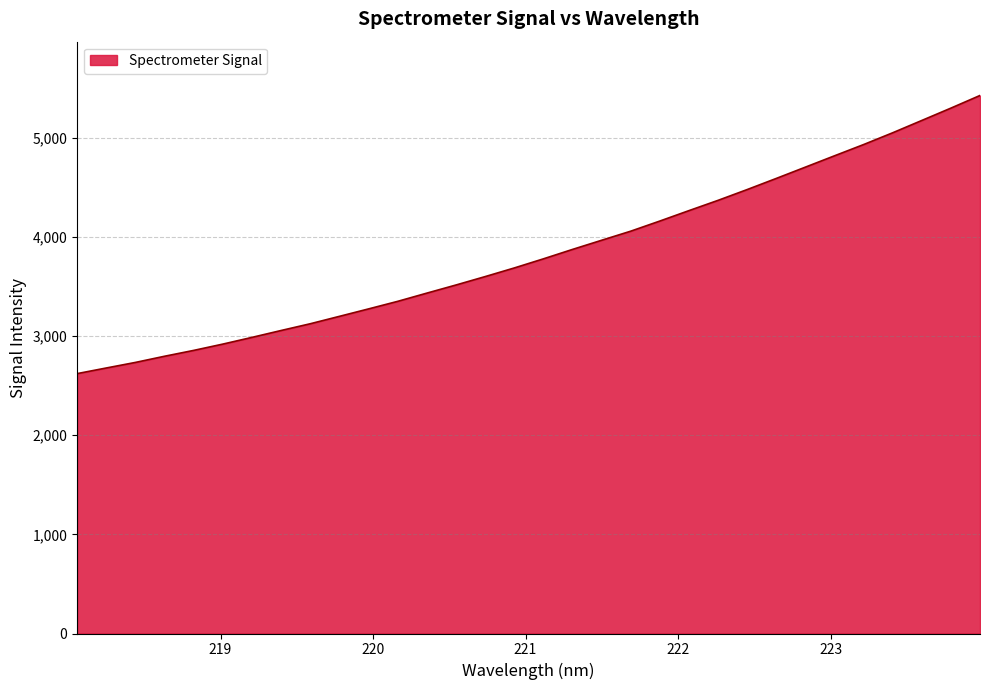

What is the difference between the maximum and minimum values?

2804.2